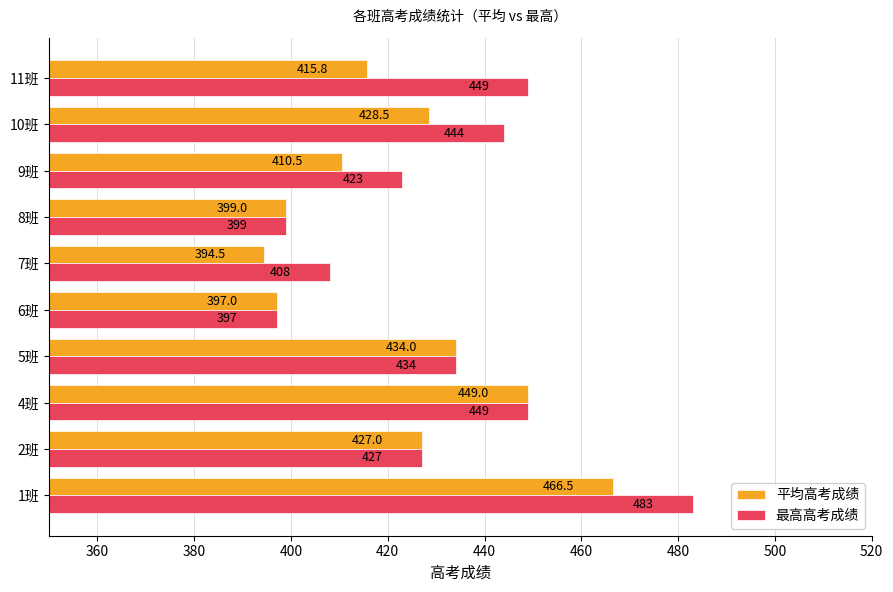

What is the average value of the 最高高考成绩 series?

431.3